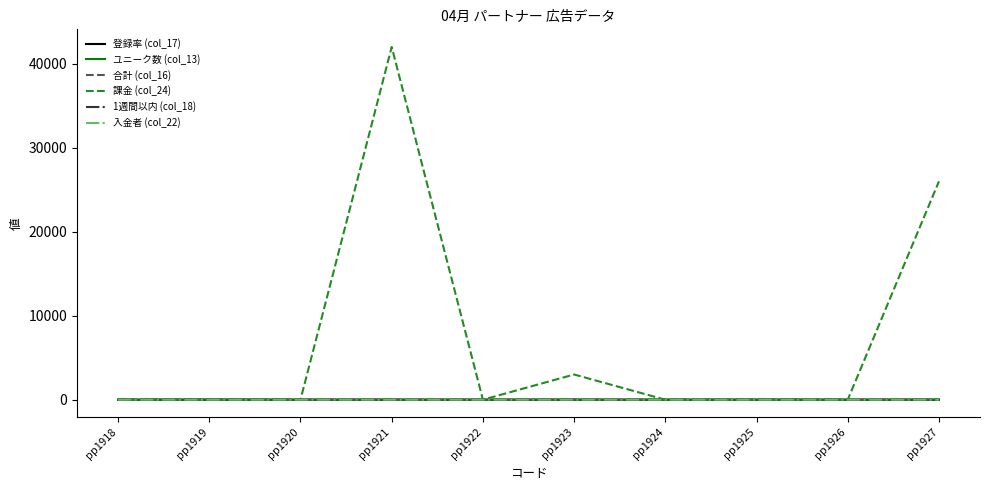

Which series has the largest total across all categories?

課金 (col_24)